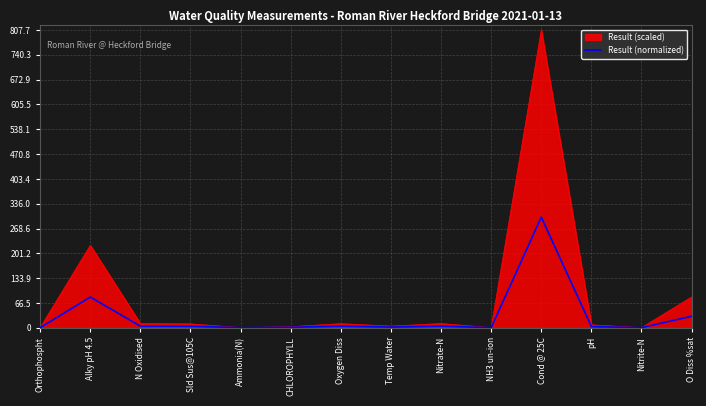

At which label is Result (normalized) closest to 150?

Alky pH 4.5